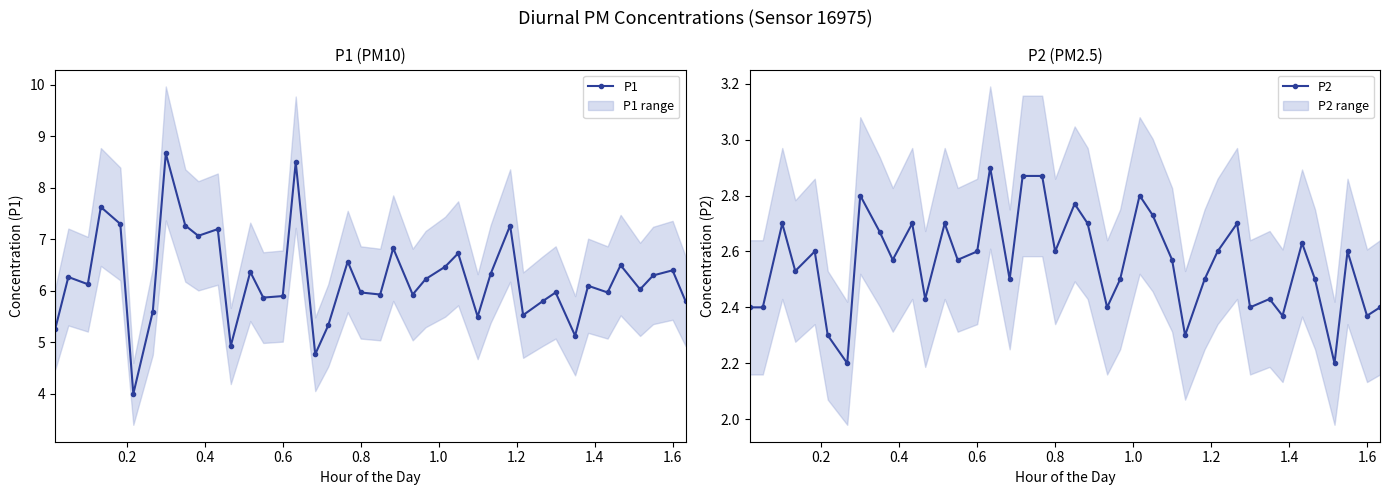

True or false: P2 has more than 2 points higher than both neighbors.

True